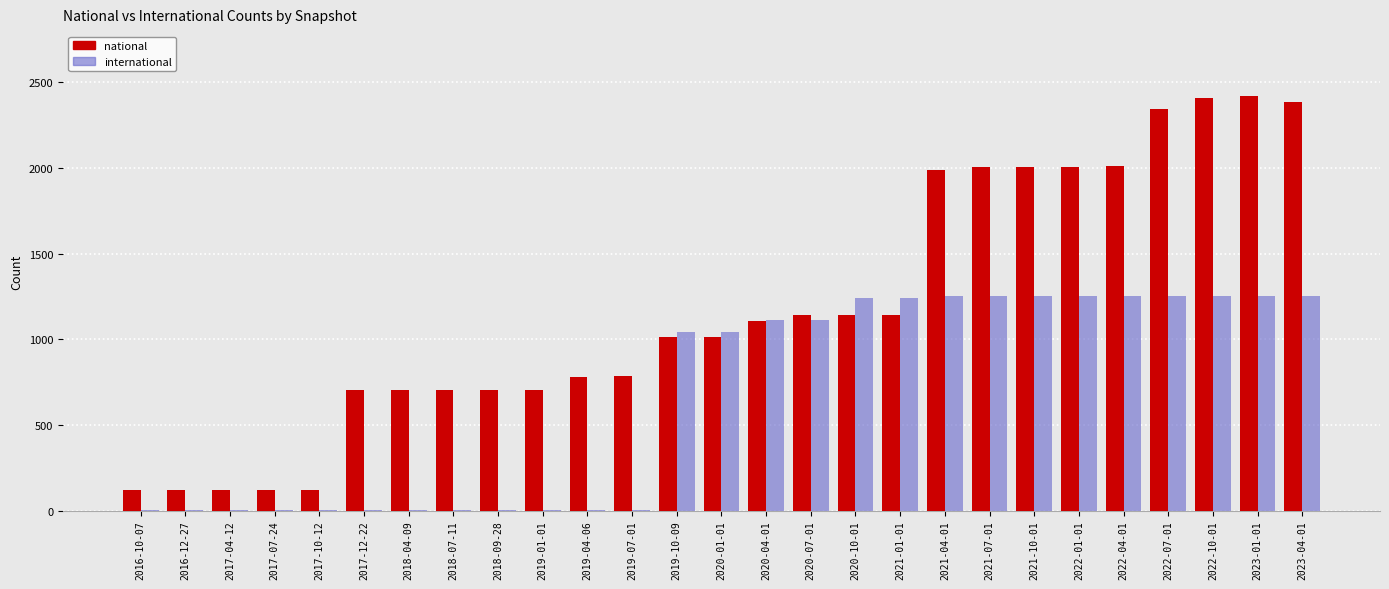

The value of national at 2020-04-01 is 1509. True or false?

False